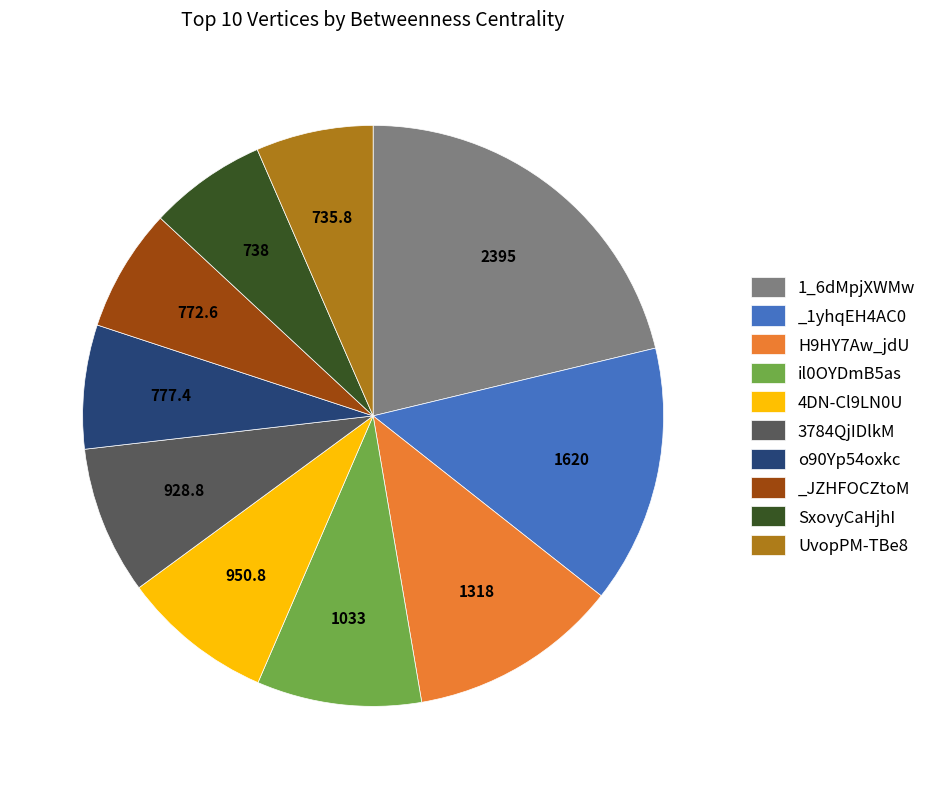

Is 3784QjIDlkM the majority of the pie?

No